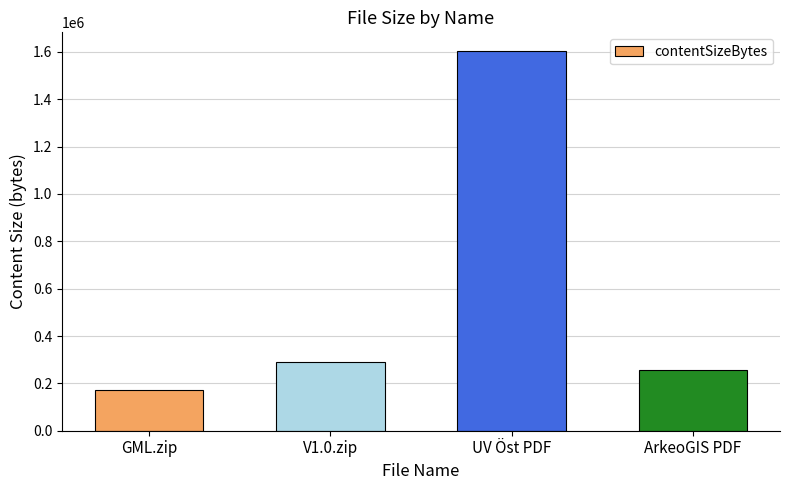

How many bars are there in total?

4